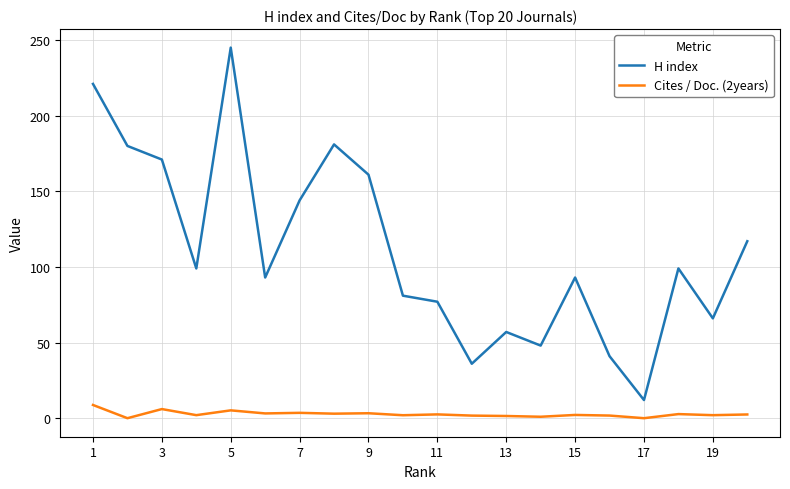

What are all the series names shown in the legend?

H index, Cites / Doc. (2years)